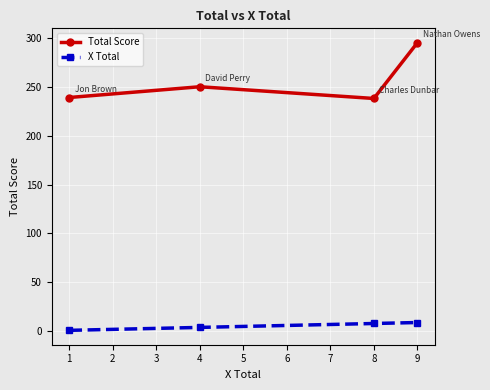

What is the minimum value for Total Score?

238